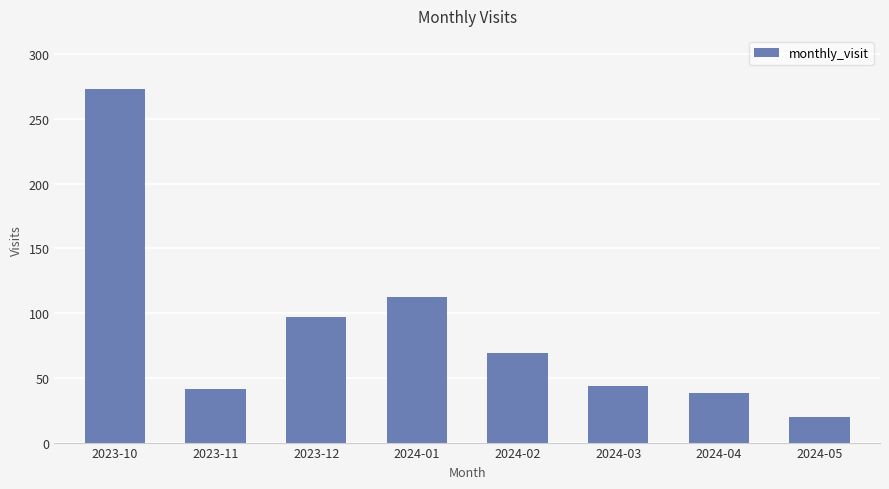

Rank the categories by value from highest to lowest.

2023-10, 2024-01, 2023-12, 2024-02, 2024-03, 2023-11, 2024-04, 2024-05